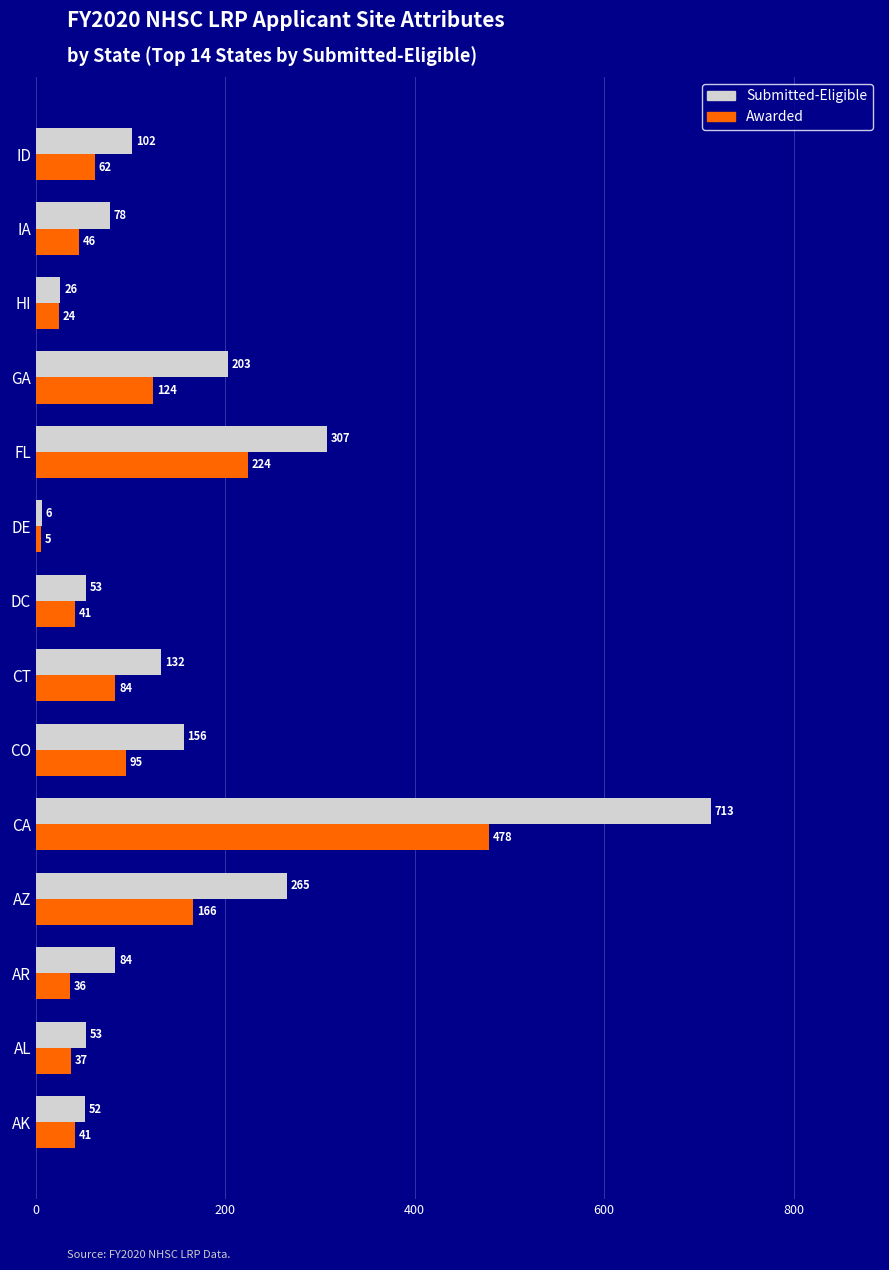

What is the difference between the highest and lowest values at IA?

32